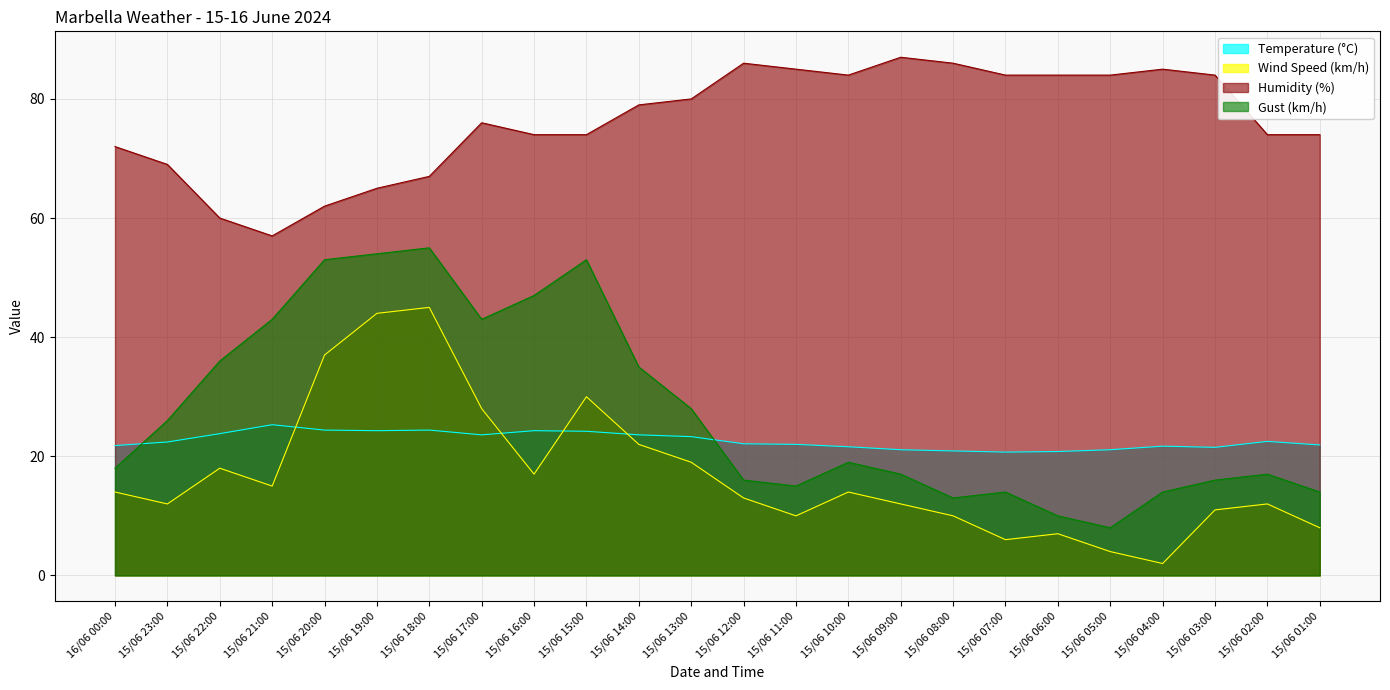

At 15/06 01:00, list the series in order from largest to smallest.

Humidity (%), Temperature (°C), Gust (km/h), Wind Speed (km/h)